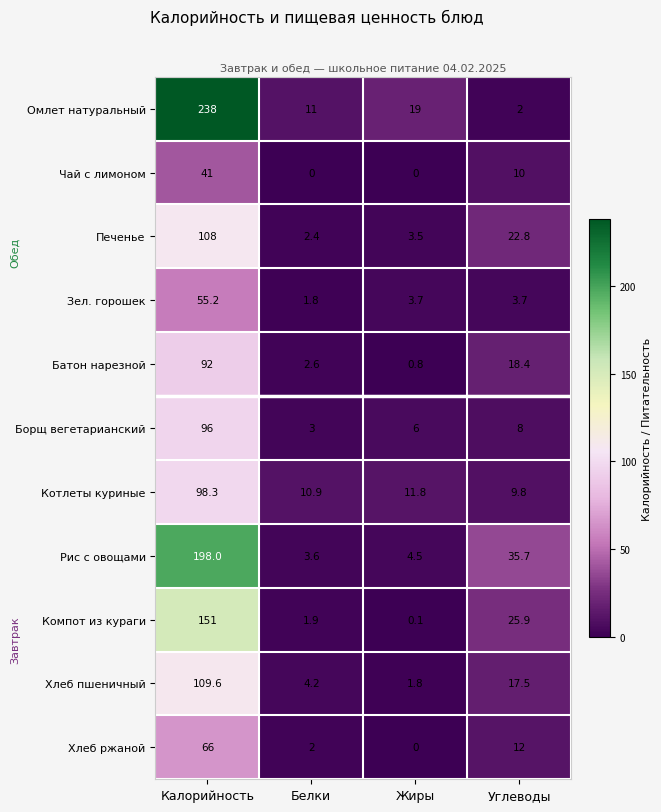

What is the approximate value of Печенье at Углеводы?

22.8